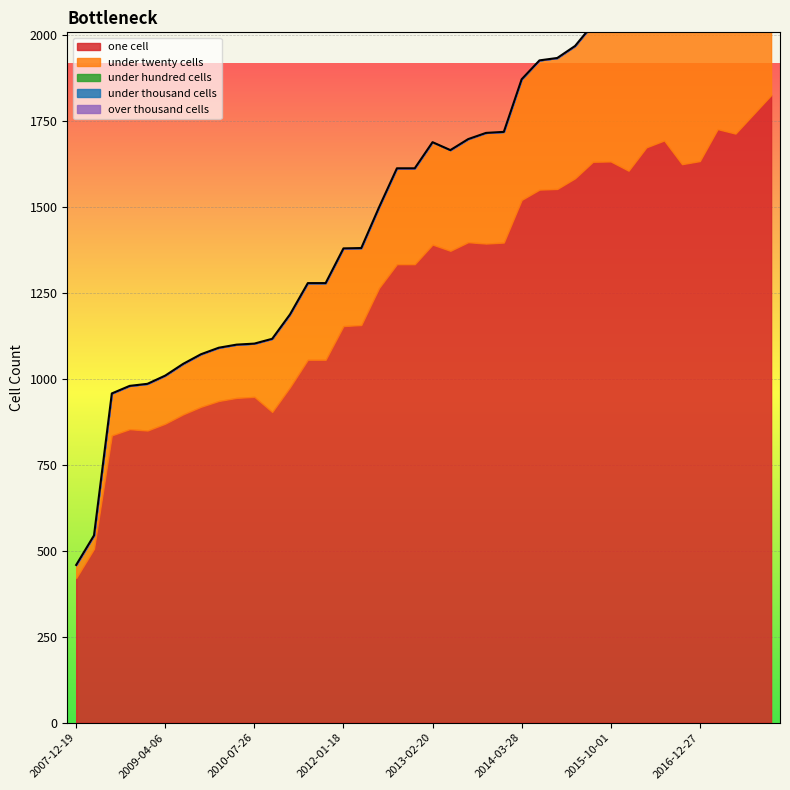

True or false: under_hundred_cells and under_twenty_cells cross at least once.

False